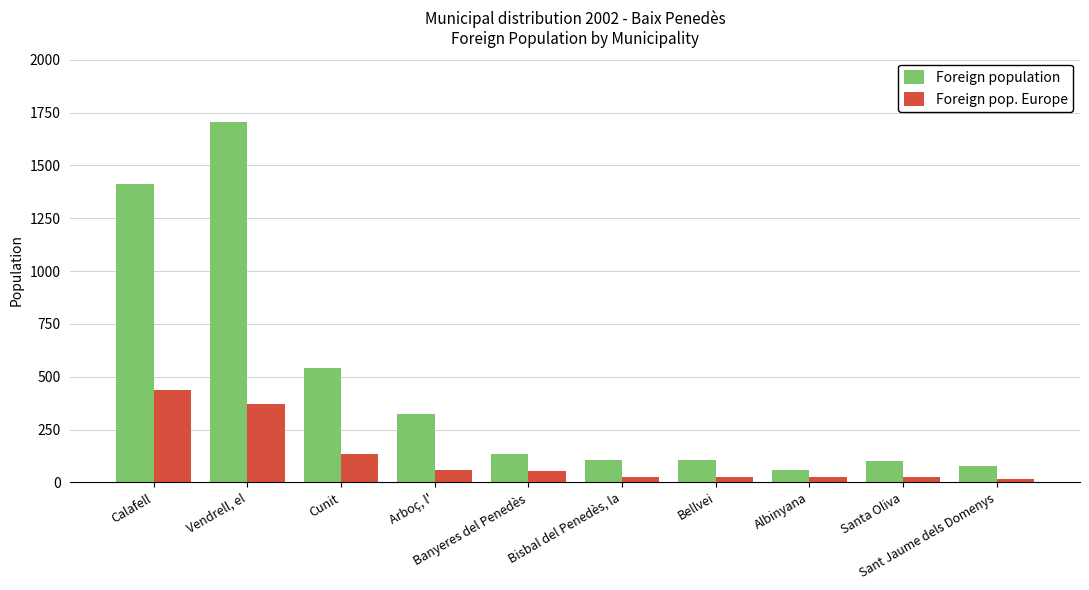

Count the number of categories in the chart.

10